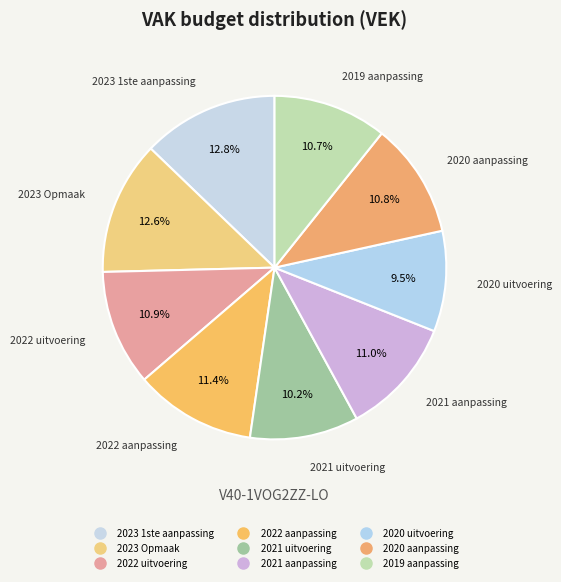

To the nearest percent, what is the combined percentage of 2023 Opmaak and 2019 aanpassing?

23%